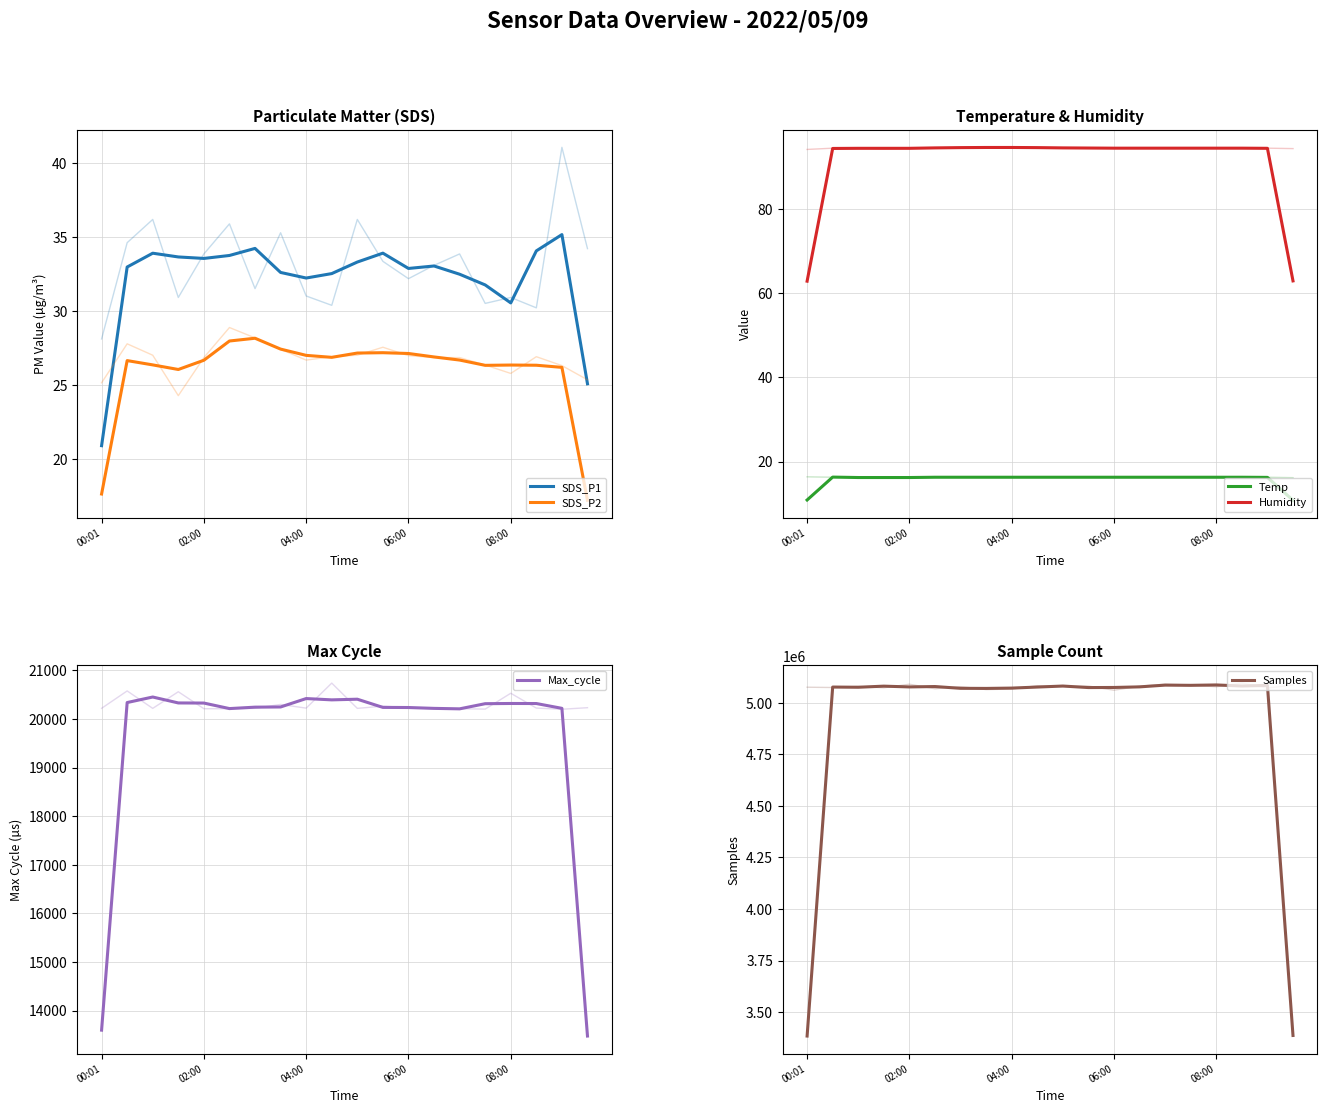

True or false: Temp has more than 1 points higher than both neighbors.

False